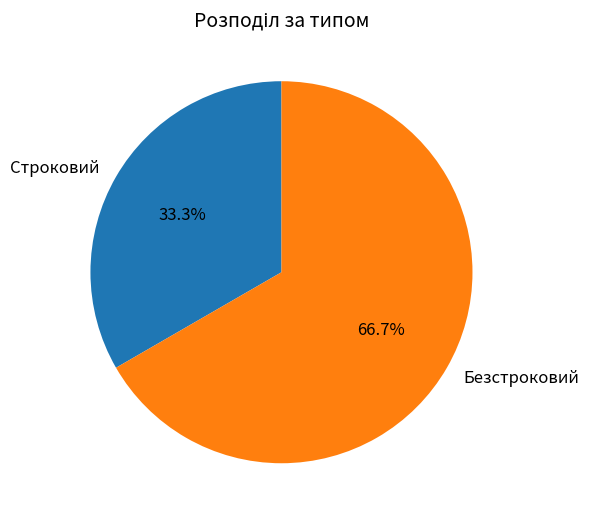

To the nearest percent, what is the difference between the Безстроковий and Строковий slice percentages?

33%